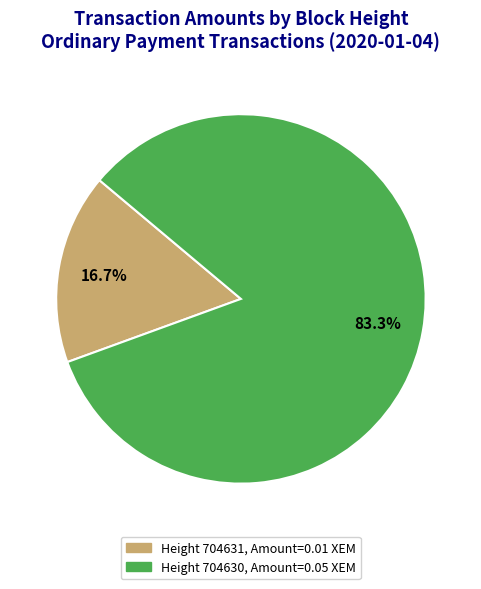

Which has a higher value, Height 704631, Amount=0.01 XEM or Height 704630, Amount=0.05 XEM?

Height 704630, Amount=0.05 XEM